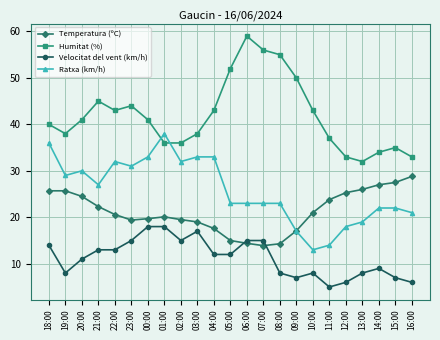

Does the chart display data point markers on the line(s)?

Yes